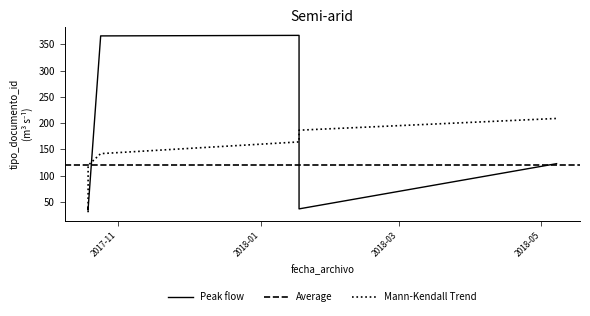

The value at 2017-10-19 07:35:37 is 36. True or false?

True